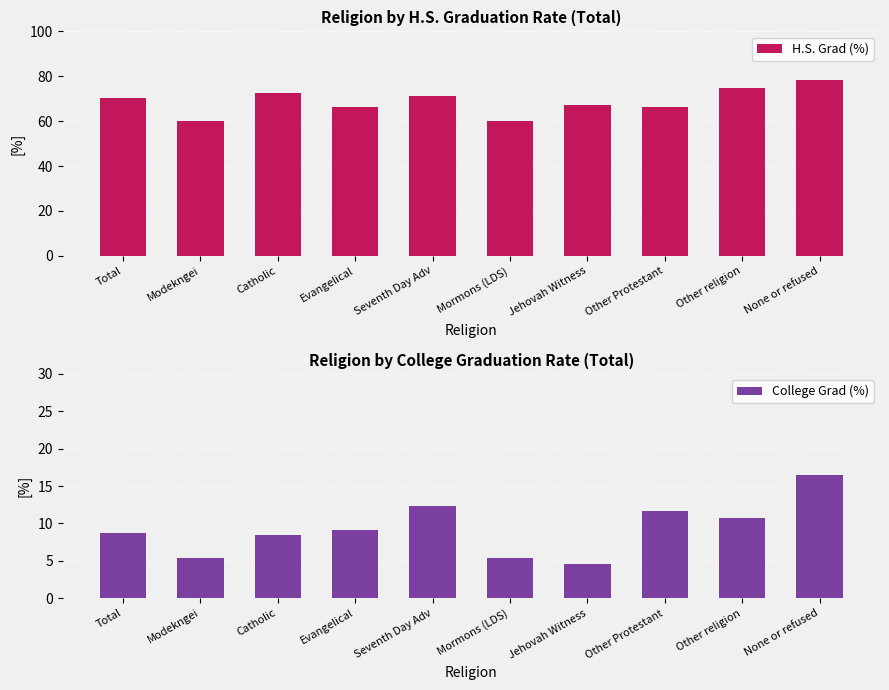

At which label does College Grad (%) first exceed 9?

Evangelical